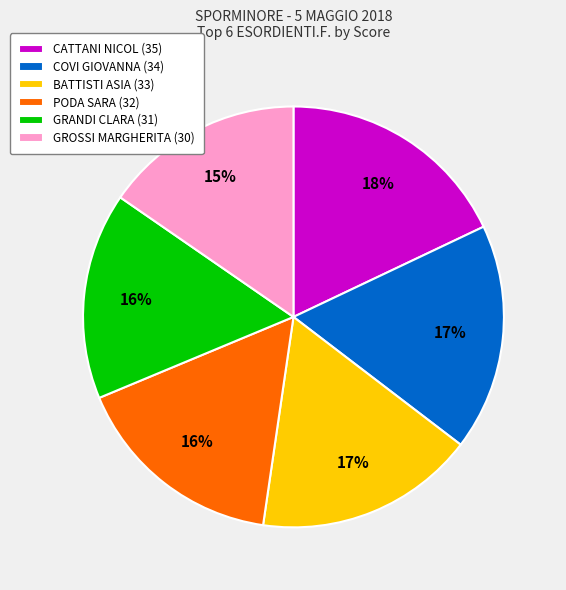

How many slices are in this pie chart?

6